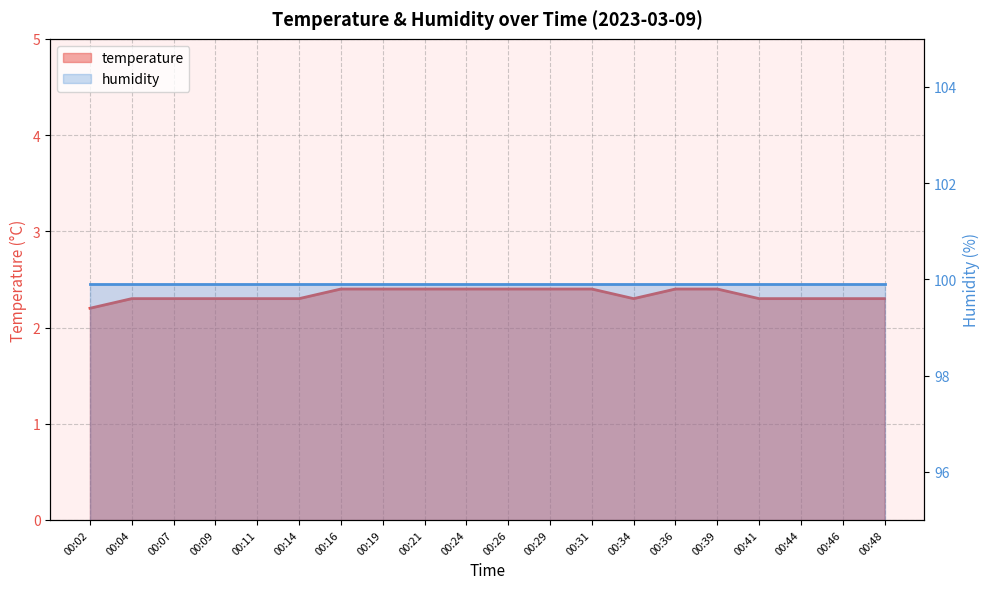

True or false: there are more than 0 points higher than both neighbors.

False